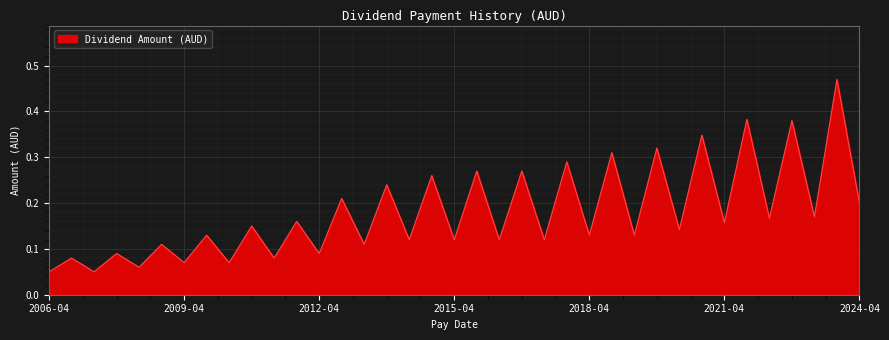

What is the difference between the second highest and minimum values?

0.3